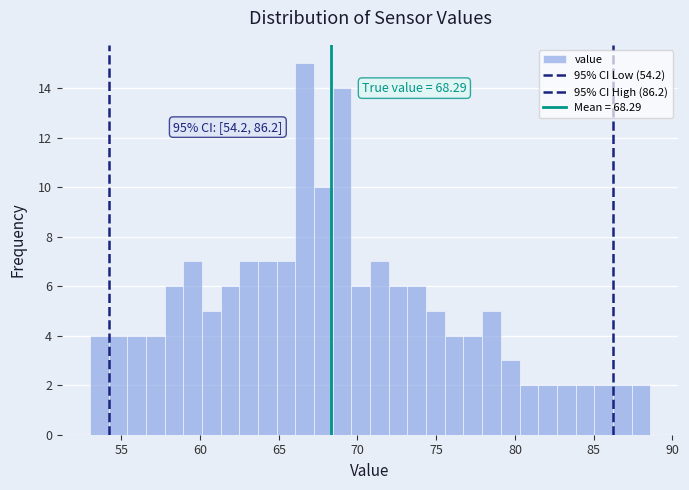

Read against the x-axis, roughly where is the centre of the tallest bar?

66.5